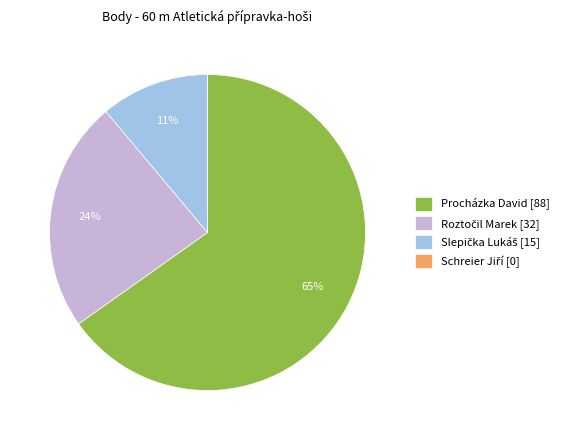

To the nearest percent, what is the average slice percentage?

25%